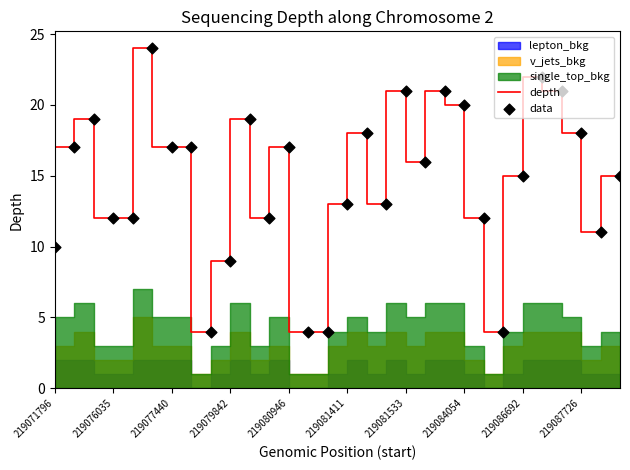

What is the maximum value for depth?

24